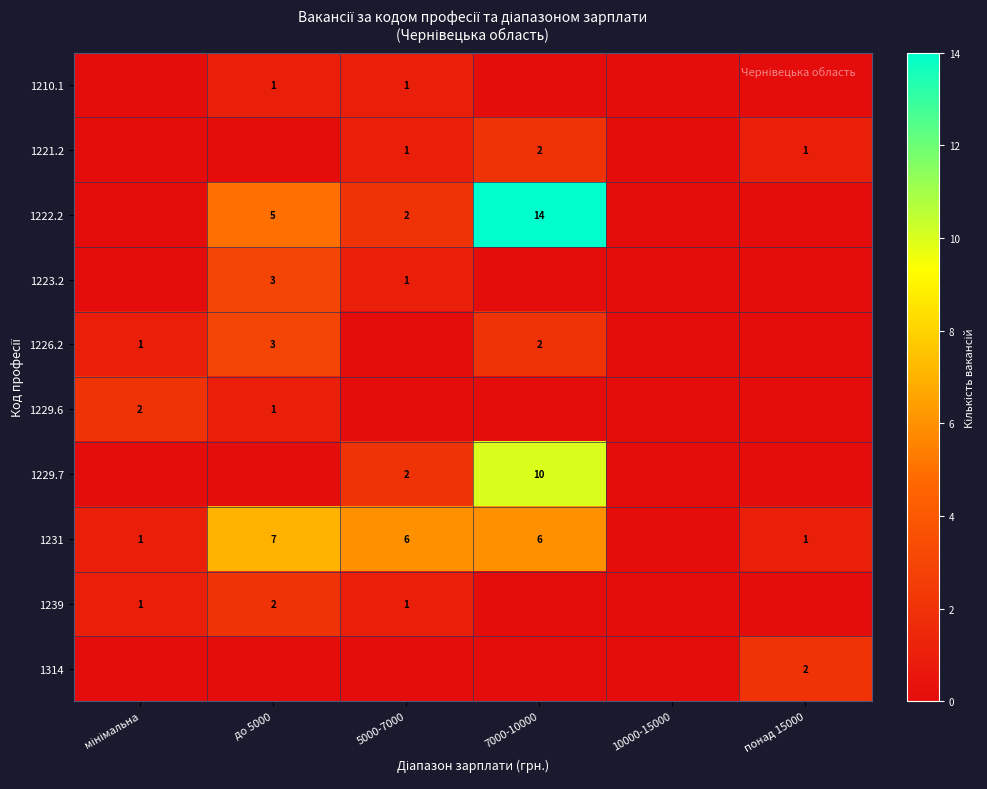

At which category is the sum across all series the highest?

7000-10000